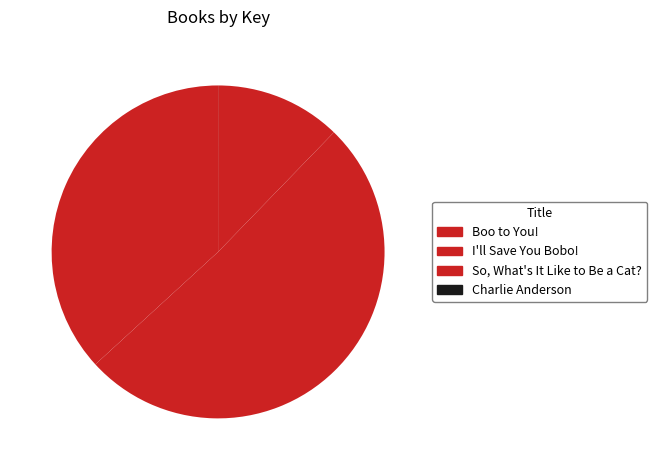

What percentage is NOT represented by Charlie Anderson?

100.0%